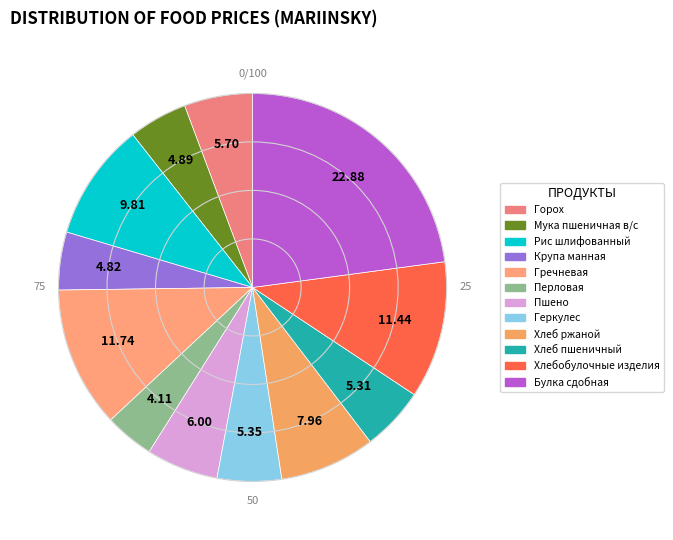

To the nearest percent, what is the difference between the largest and smallest slice percentages?

19%